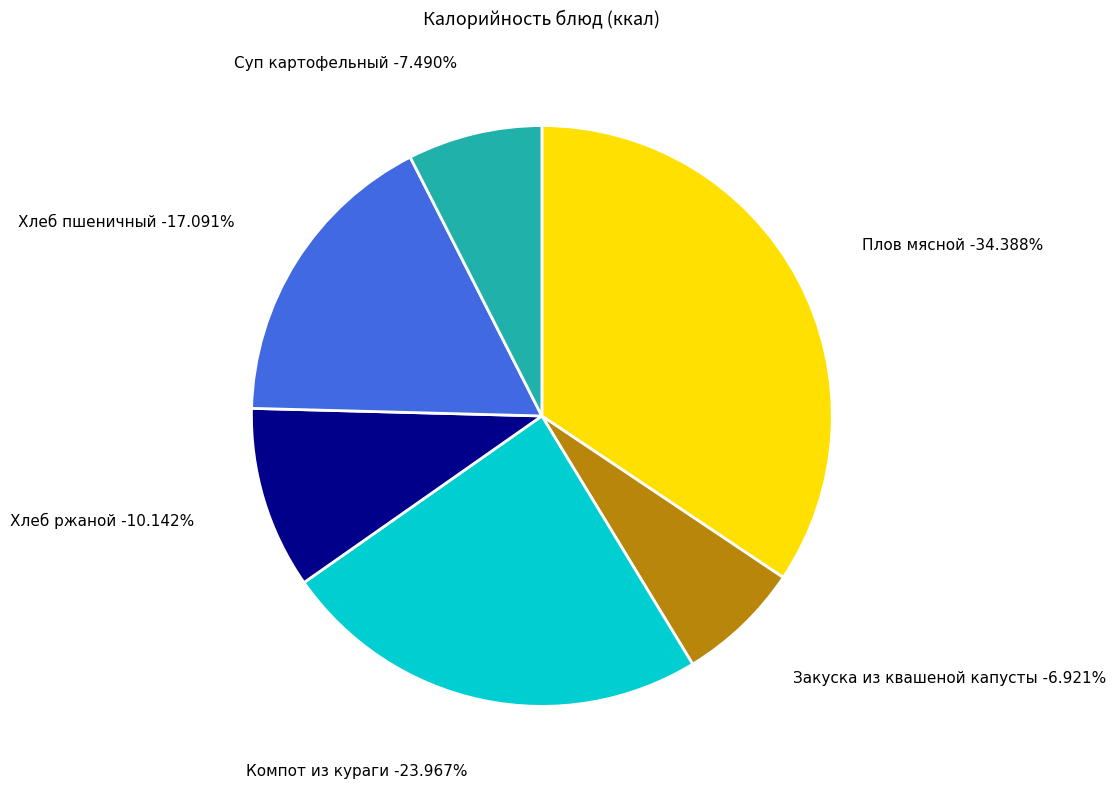

Is Плов мясной (завтрак) the majority of the pie?

No